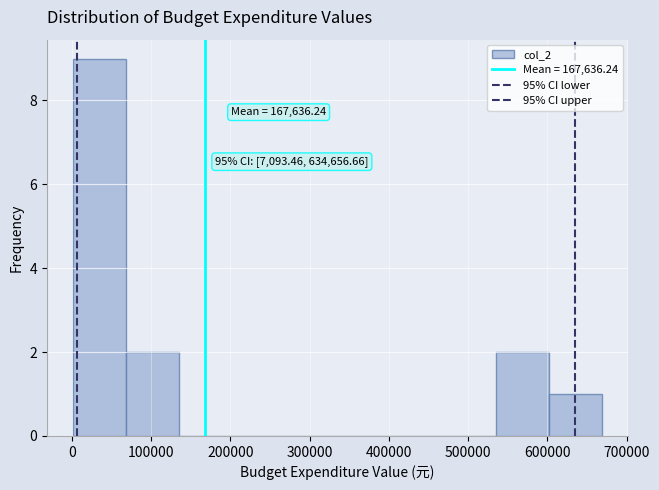

Over which range of the x-axis is the bar tallest?

0 to 70000